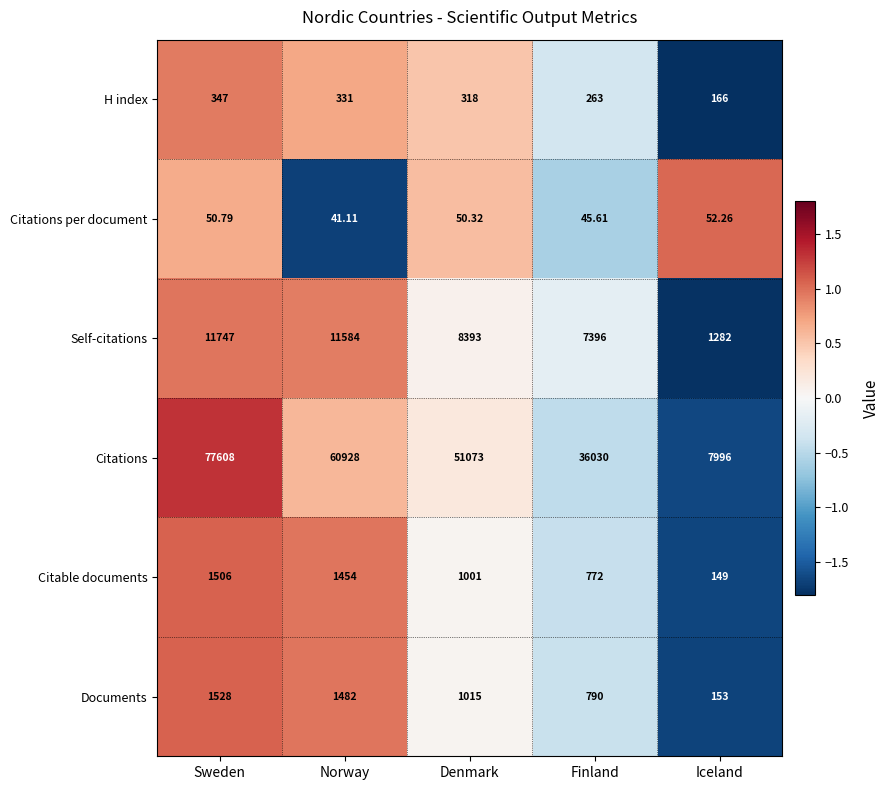

At which category is the sum across all series the highest?

Sweden